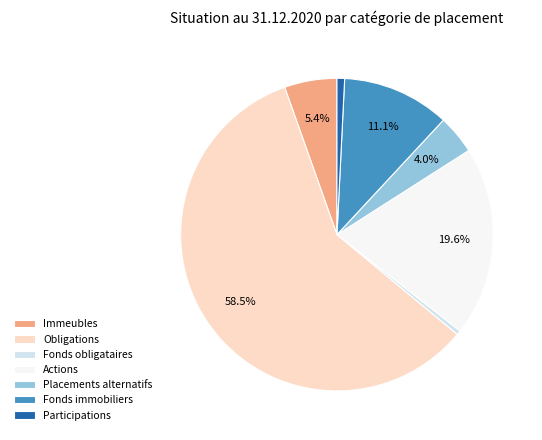

Which slice is the largest?

Obligations